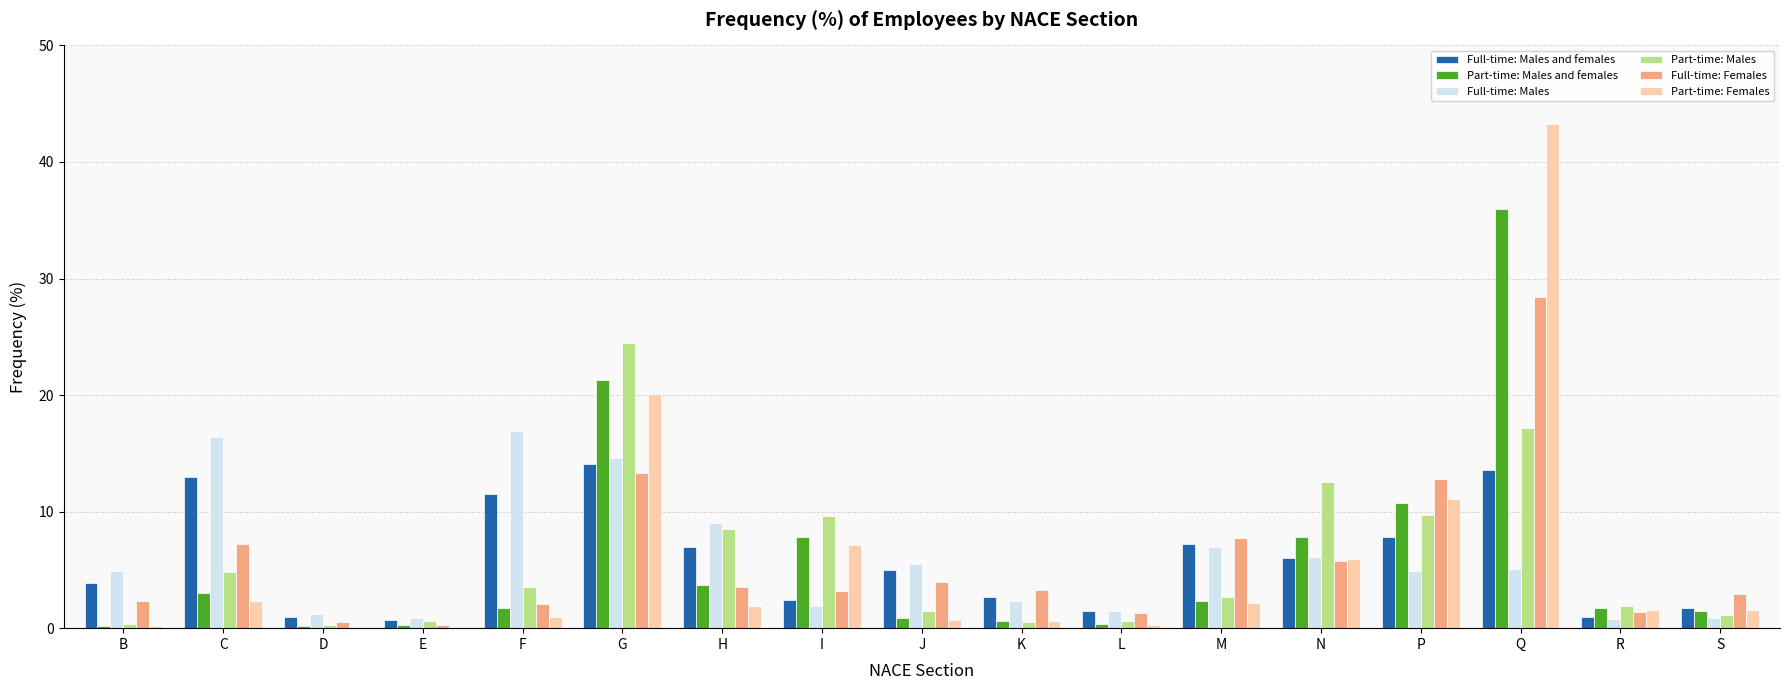

What is the highest value of the Full-time: Males and females series?

14.1